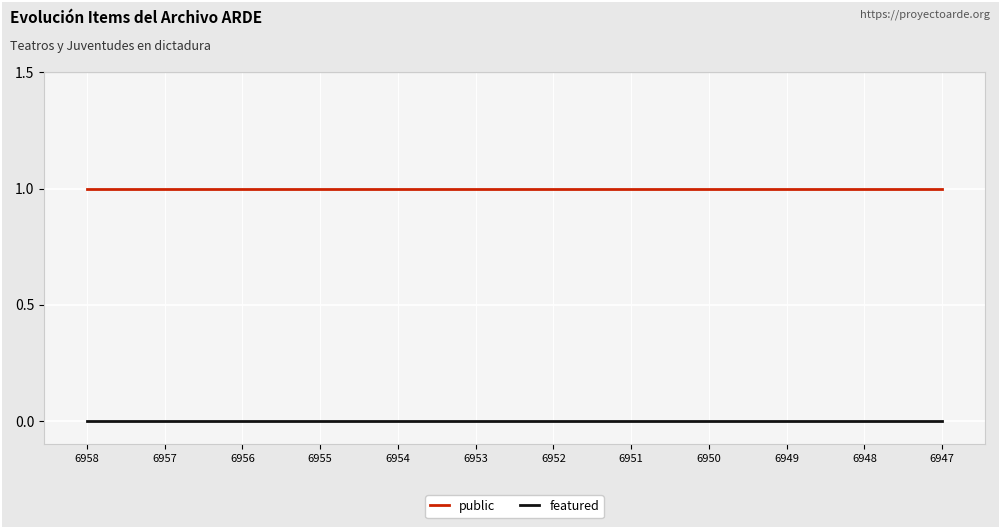

Reading left to right, transcribe all the data shown in this chart.

public: 6958=1	6957=1	6956=1	6955=1	6954=1	6953=1	6952=1	6951=1	6950=1	6949=1	6948=1	6947=1
featured: 6958=0	6957=0	6956=0	6955=0	6954=0	6953=0	6952=0	6951=0	6950=0	6949=0	6948=0	6947=0